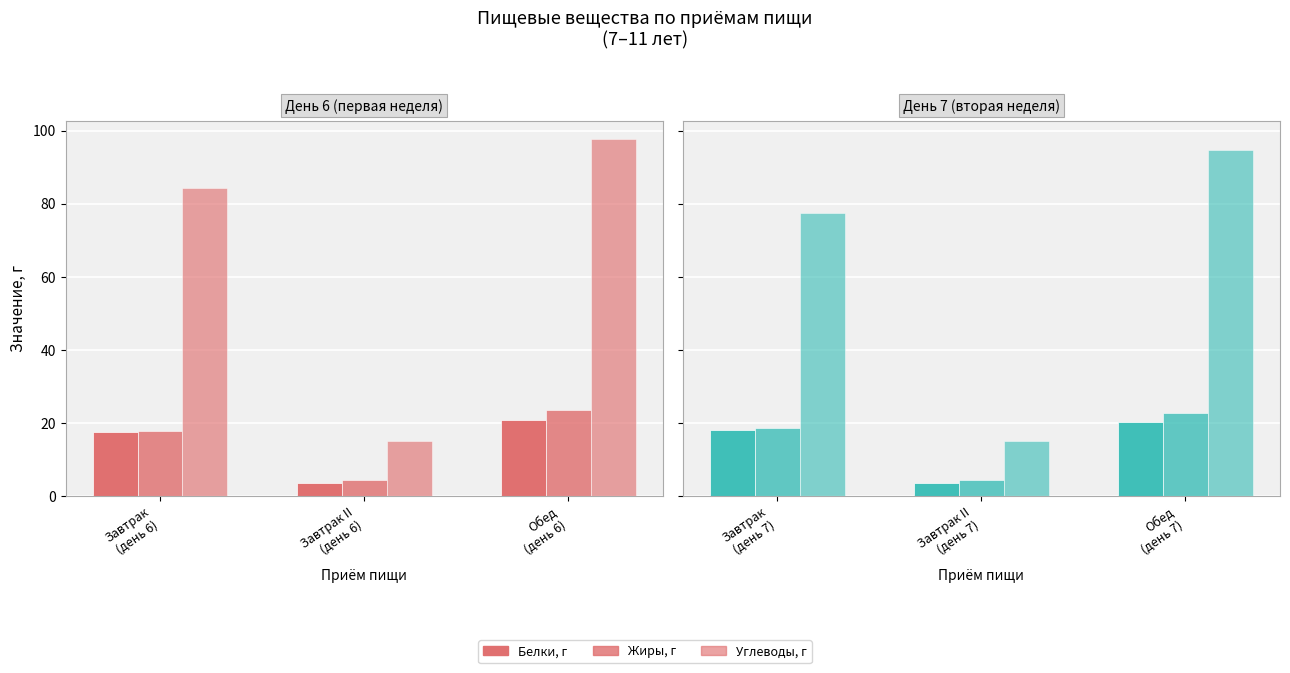

List the series in order of their peak value, lowest first.

Белки, г, Жиры, г, Углеводы, г